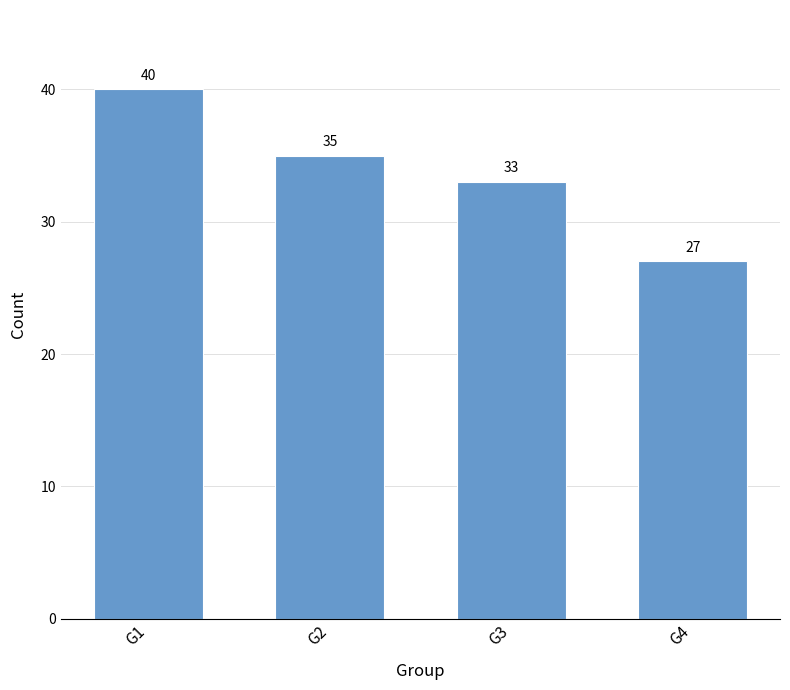

Reading left to right, transcribe all the data shown in this chart.

40	35	33	27